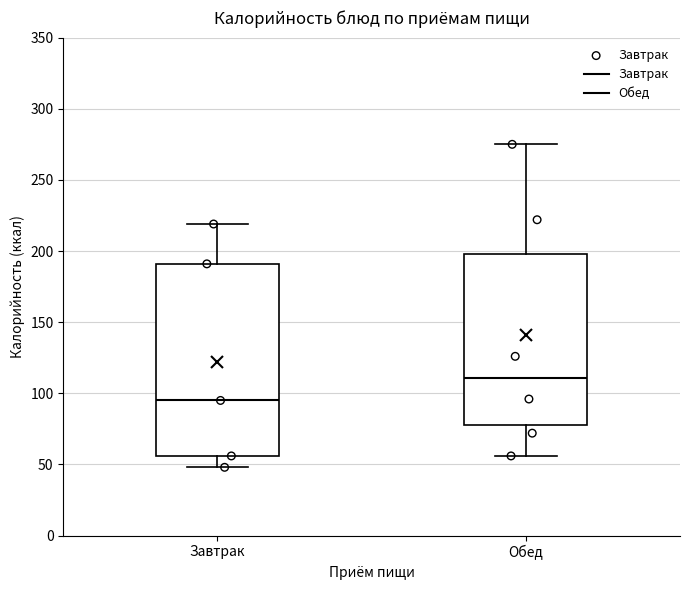

Where does the upper whisker of the box for Обед end on the y-axis? The values are not printed on the chart, so give them approximately, as read against the axis.

275